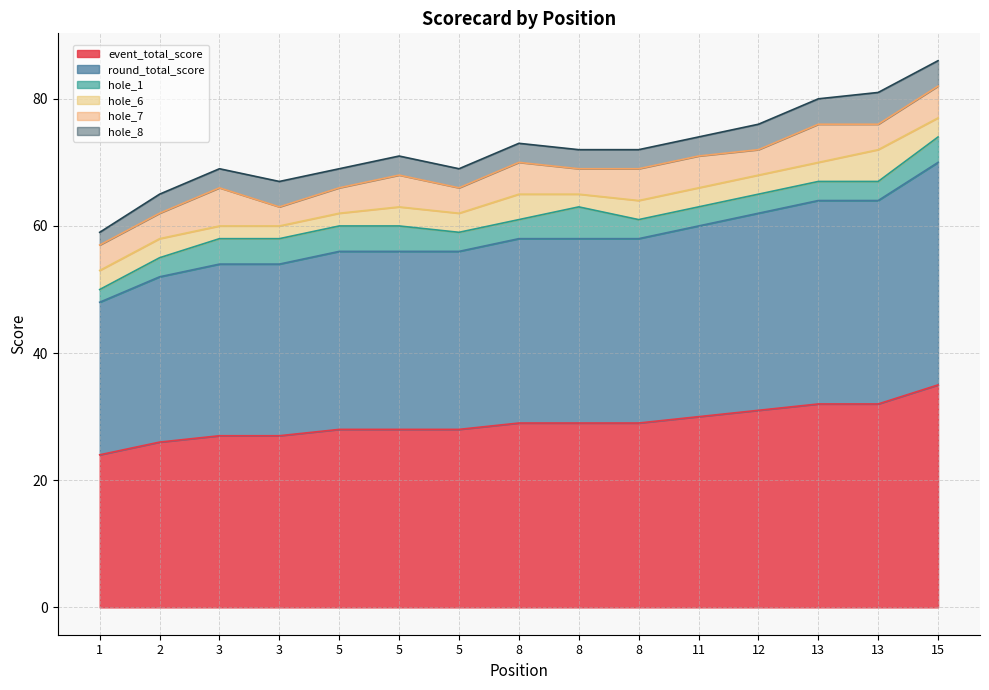

How many hole_7 values are between 4 and 5?

12